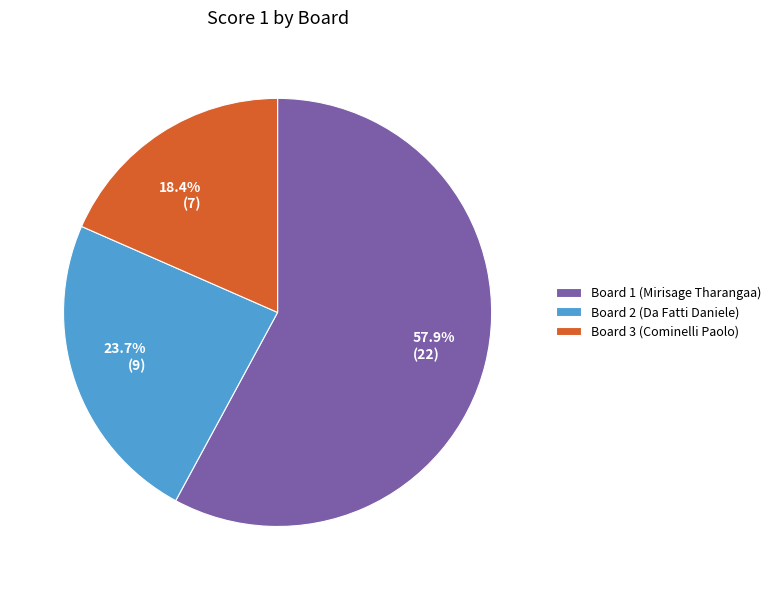

What percentage is NOT represented by Board 1 (Mirisage Tharangaa)?

42.1%